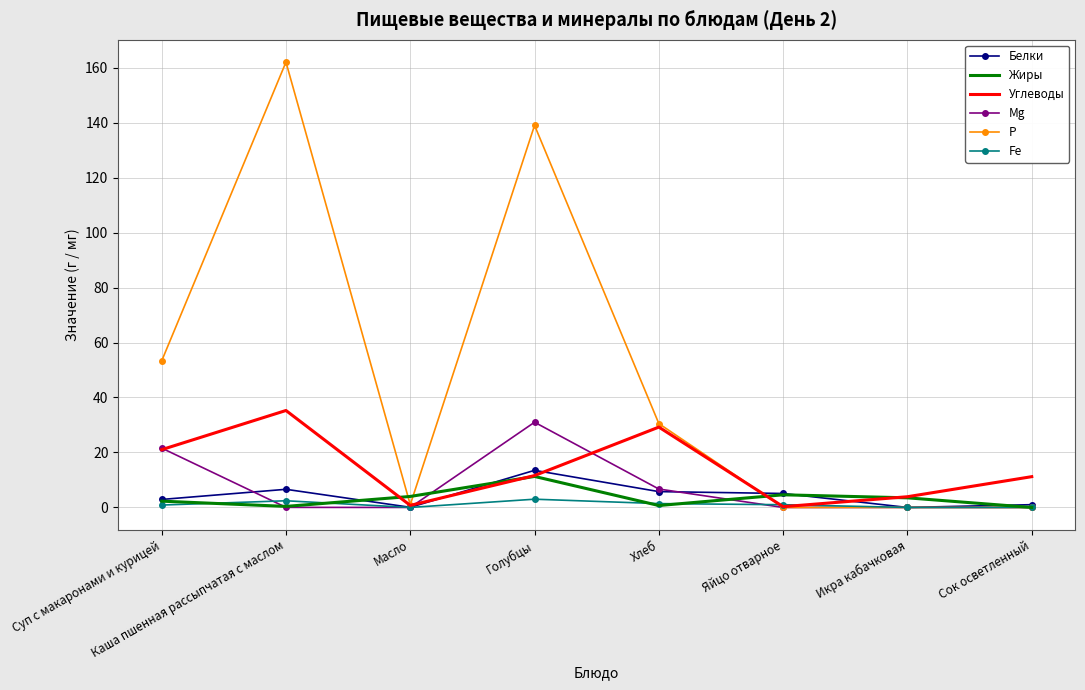

Is it true that Белки equals 13.5 at Голубцы?

True